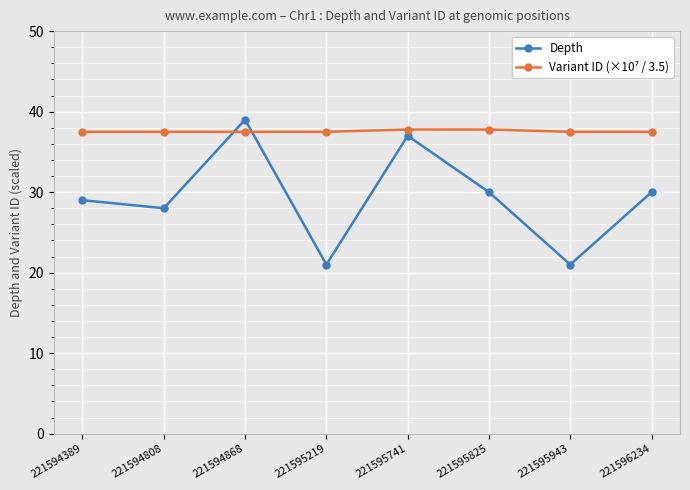

Which series has the widest spread of values?

Depth